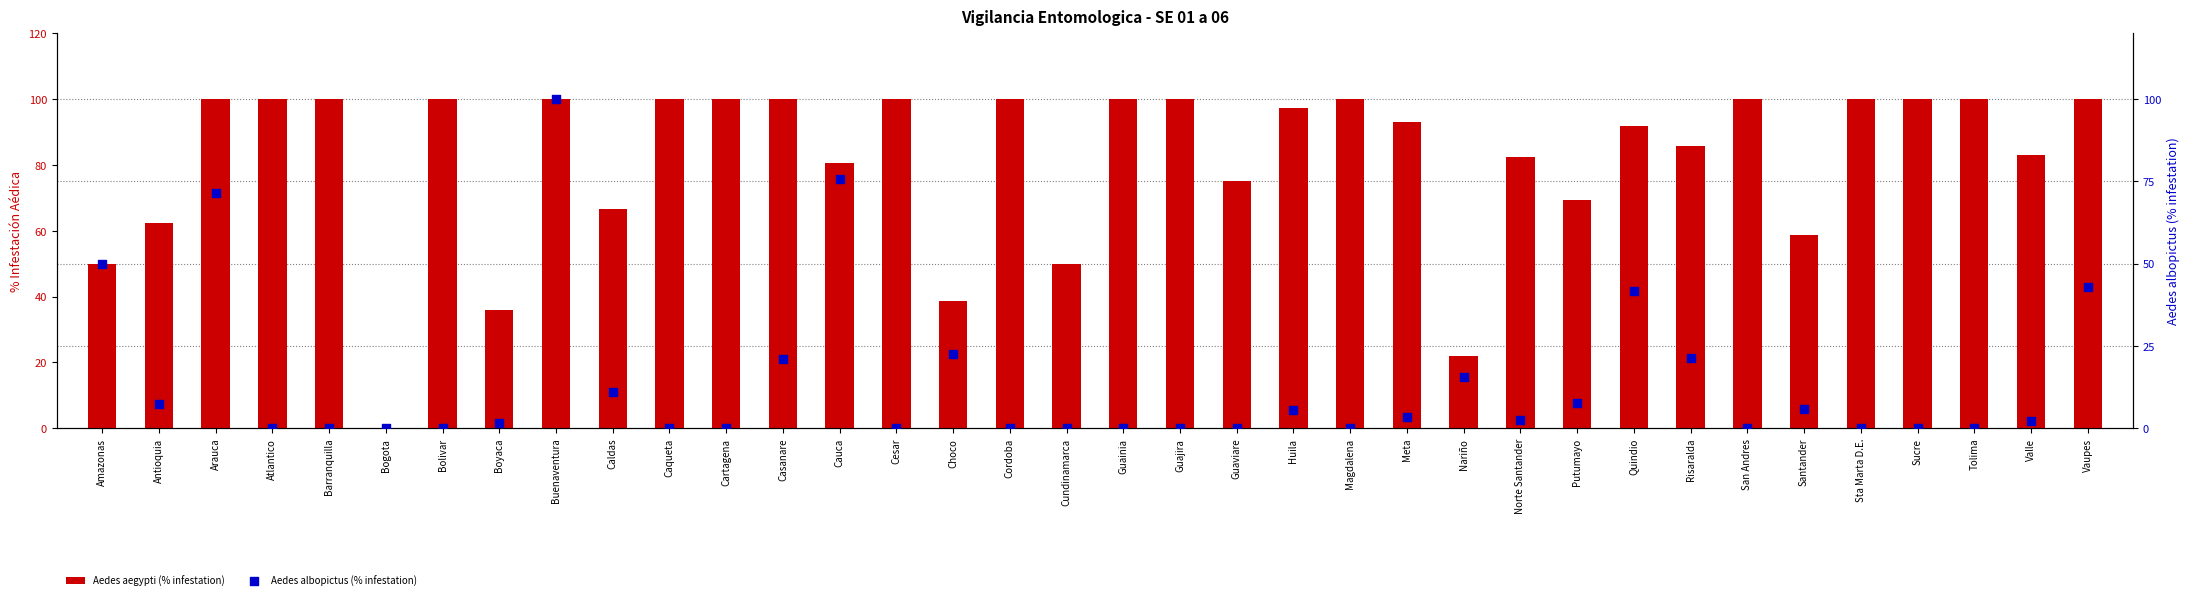

At how many categories does at least one series exceed 99?

18